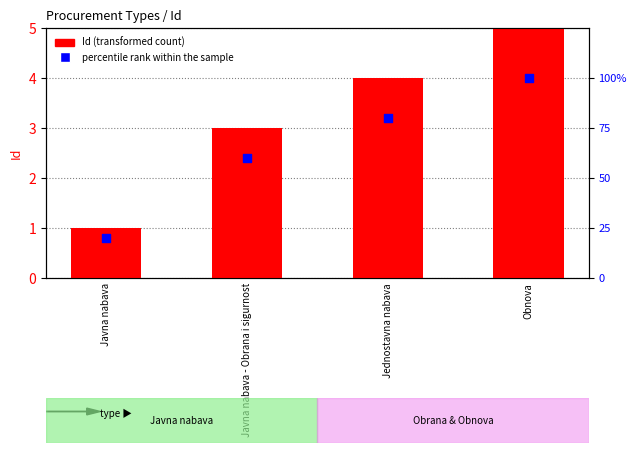

What is the total value across all series at Javna nabava?

21